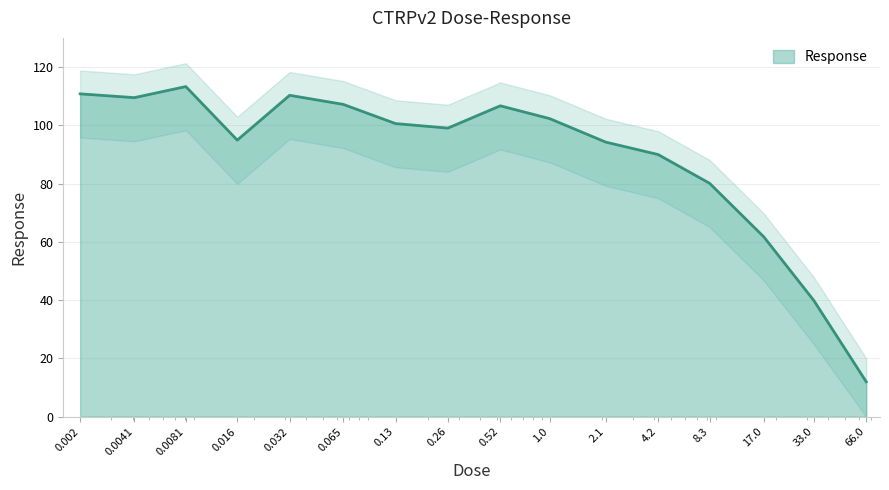

How many values are below 100?

8